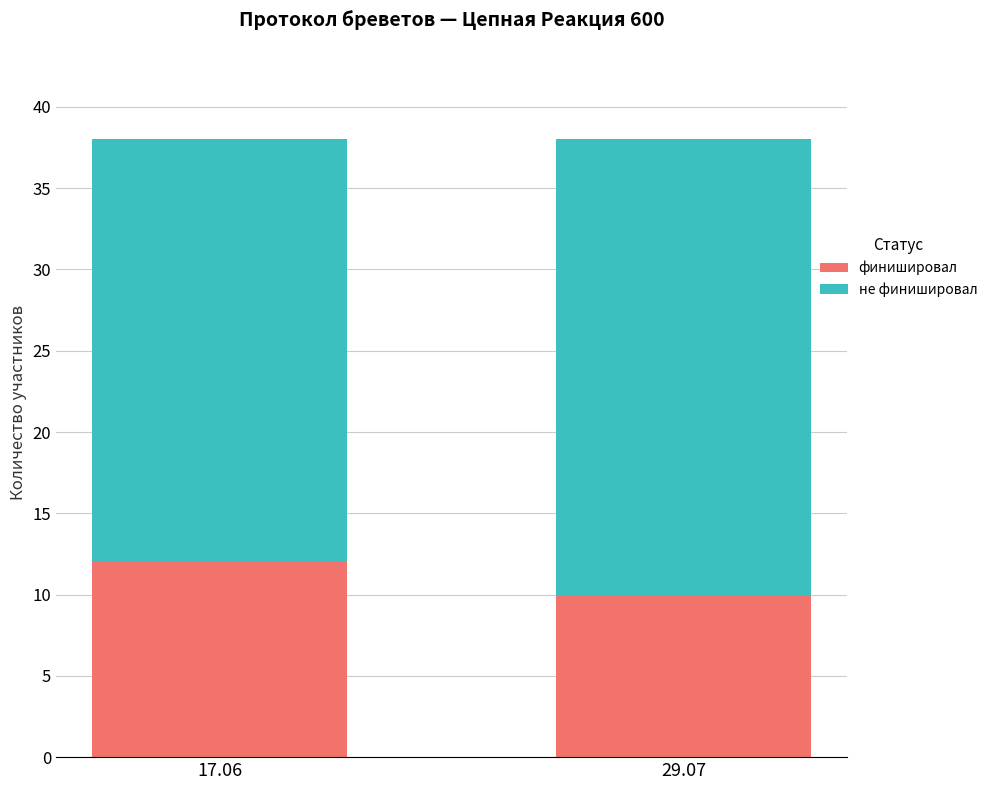

Which category has the highest value in the финишировал series?

17.06